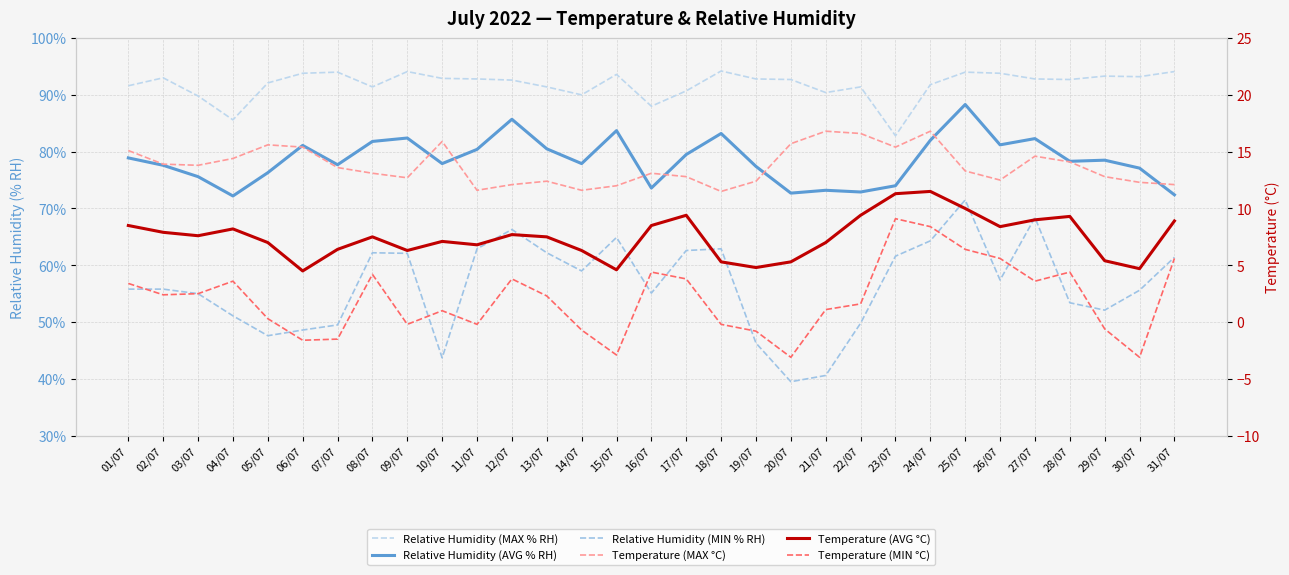

Where does the Relative Humidity (MAX % RH) series first go above 92?

02/07